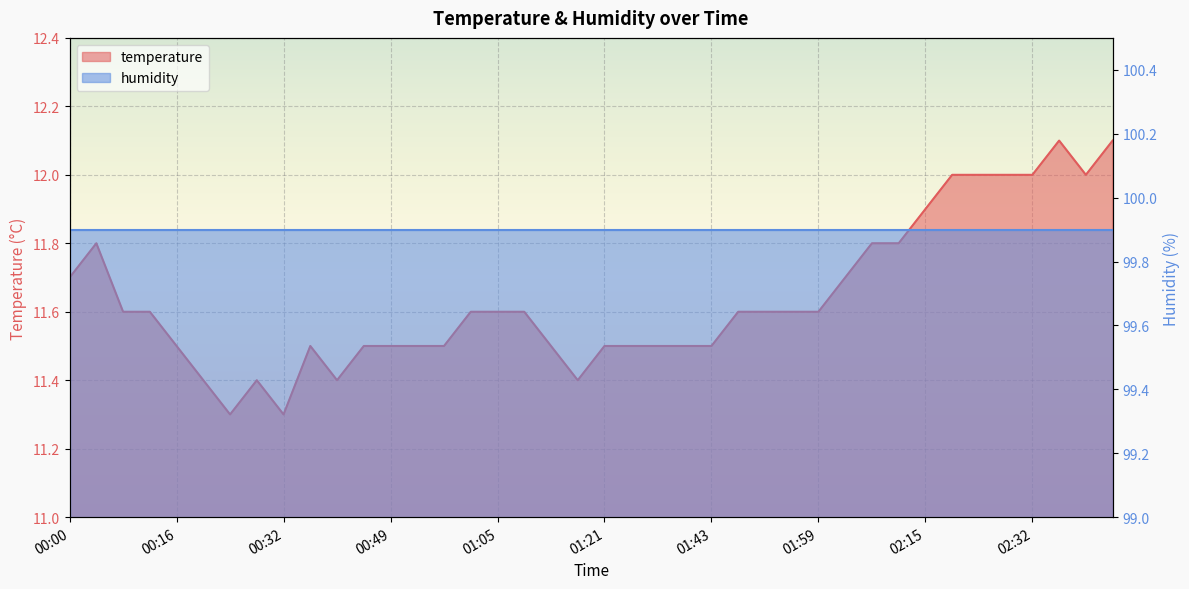

Where is the first local maximum?

00:04